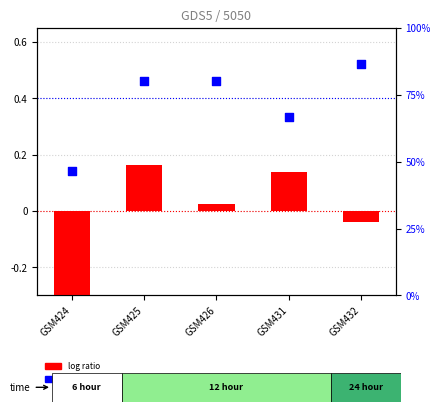

At how many categories does at least one series exceed 18?

5